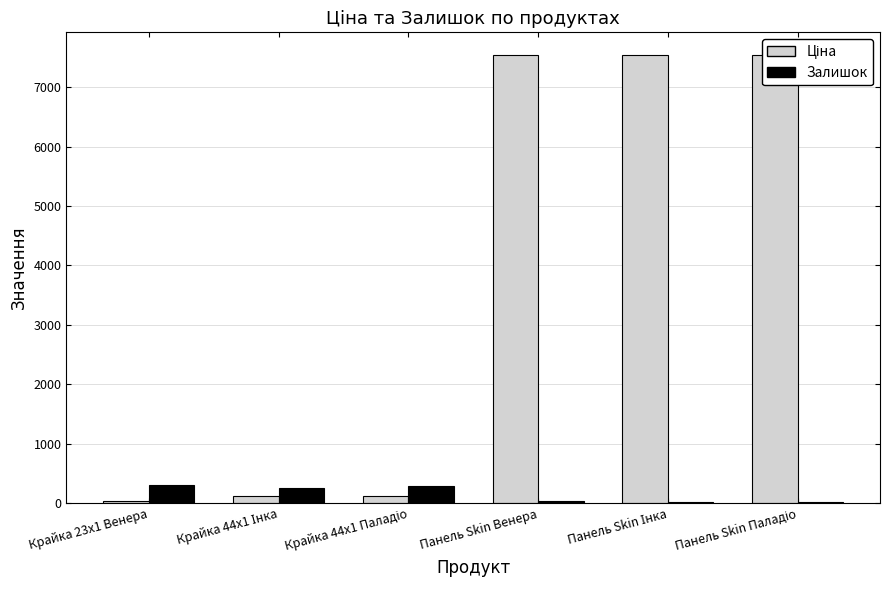

Rank the series by their maximum value, from highest to lowest.

Ціна, Залишок